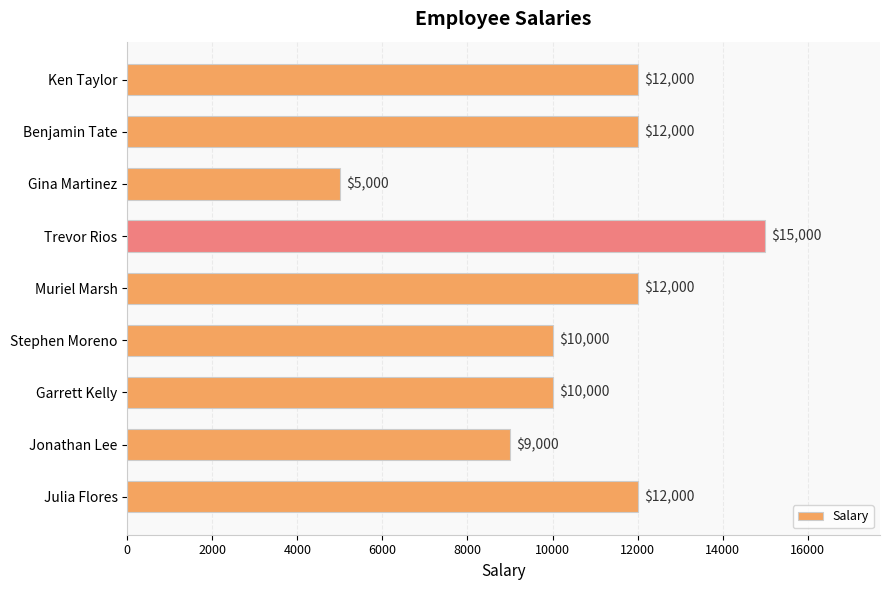

Read the value at Trevor Rios, to the nearest 100.

15000